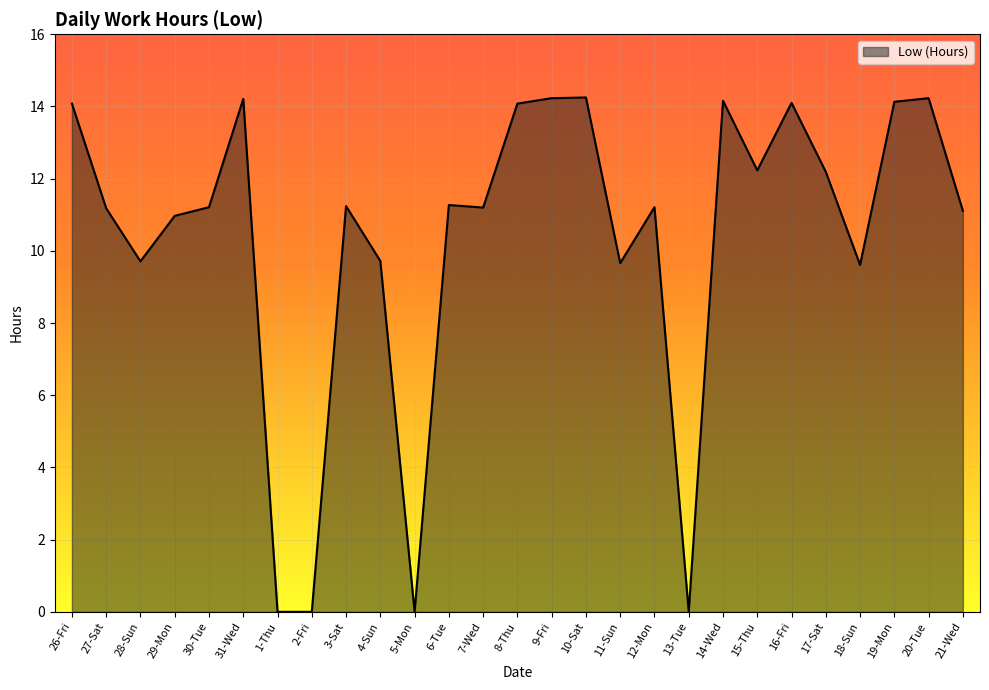

What is the difference between the values at 18-Sun and 26-Fri?

4.5